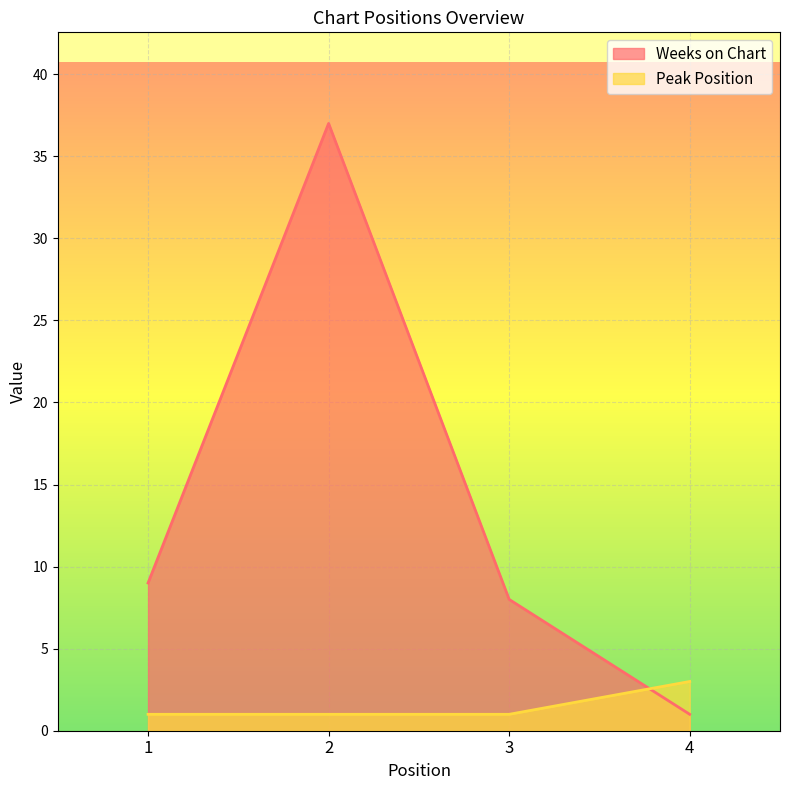

Is the value of Weeks on Chart at 4 greater than the value of Peak Position at 1?

No